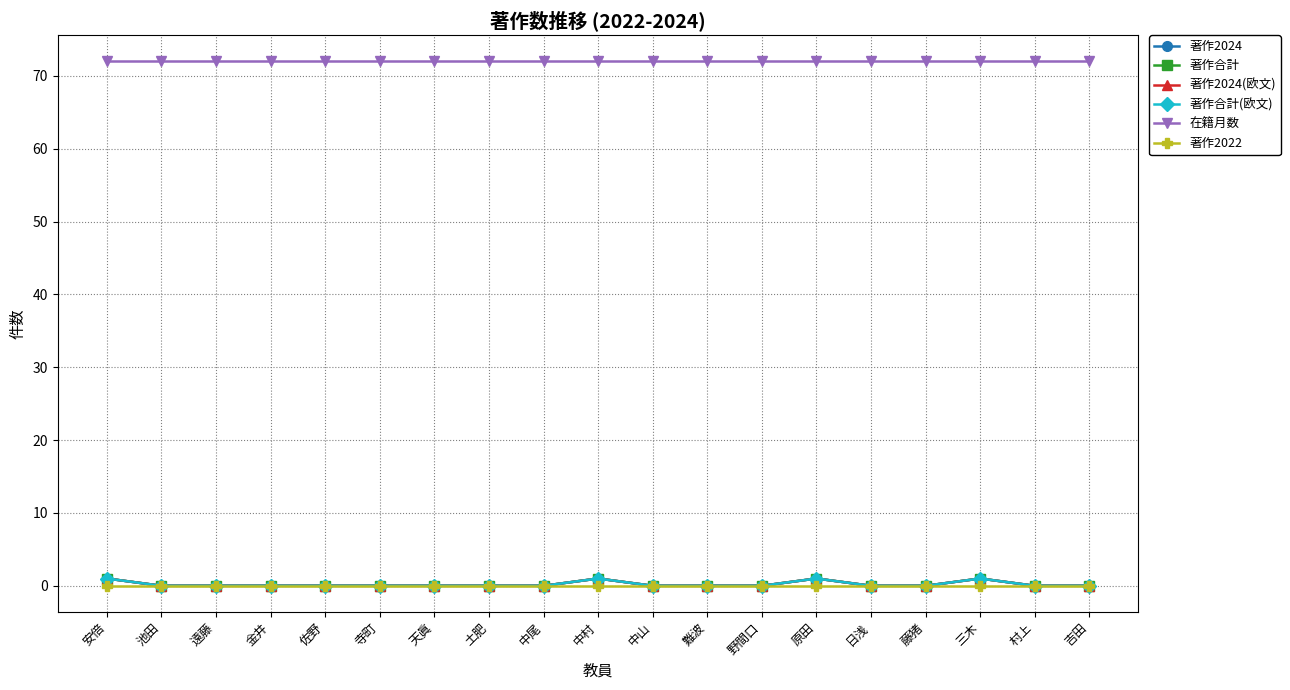

Which series has the largest range (max minus min)?

著作2024